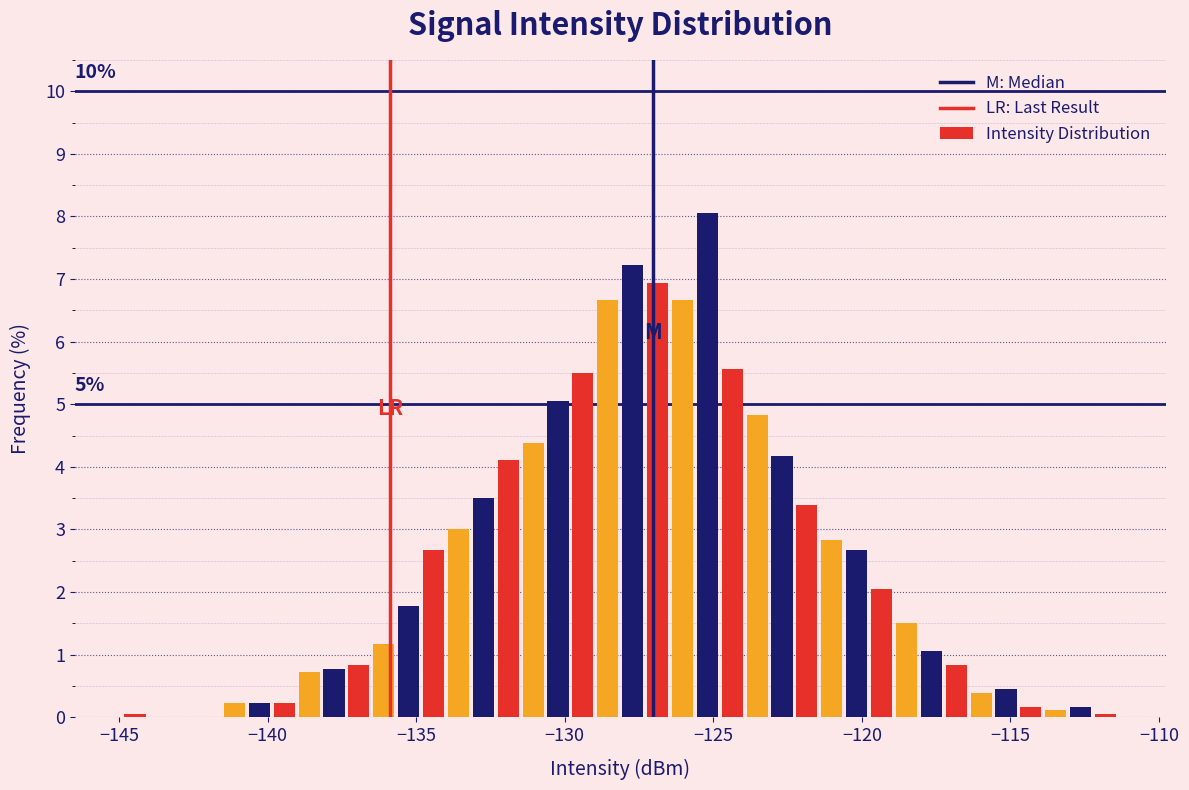

Around what value on the x-axis is the tallest bar? Give the approximate position of its centre, as read against the axis.

-125.0